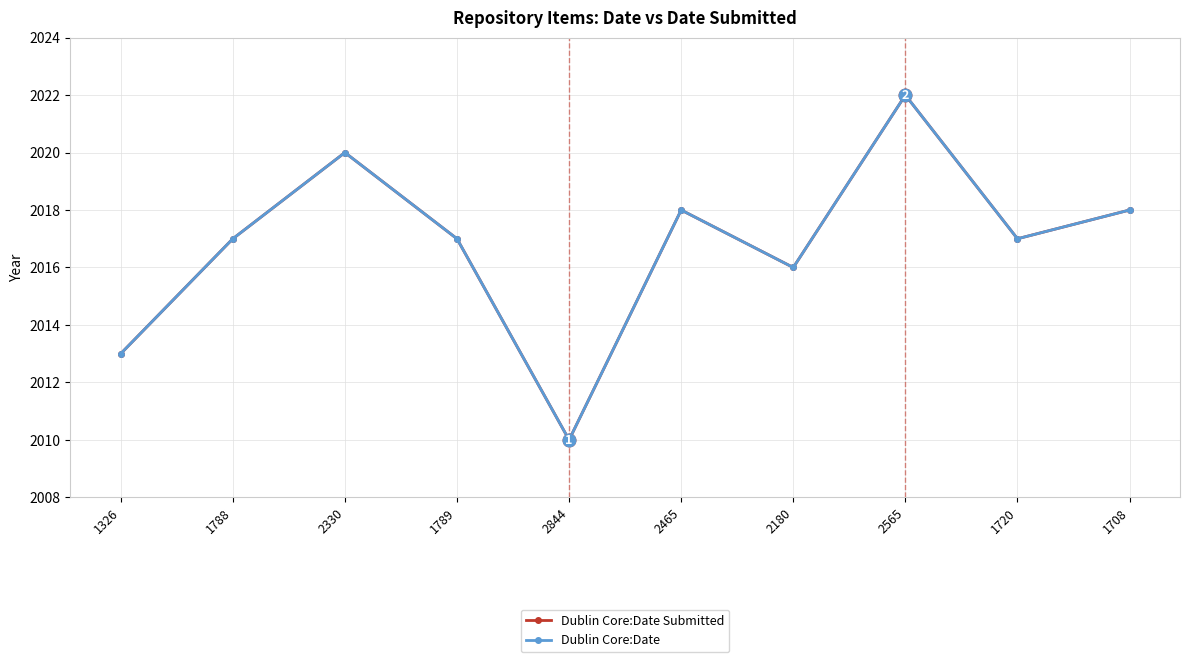

What is the difference between the maximum and minimum values in the Dublin Core:Date Submitted series?

12